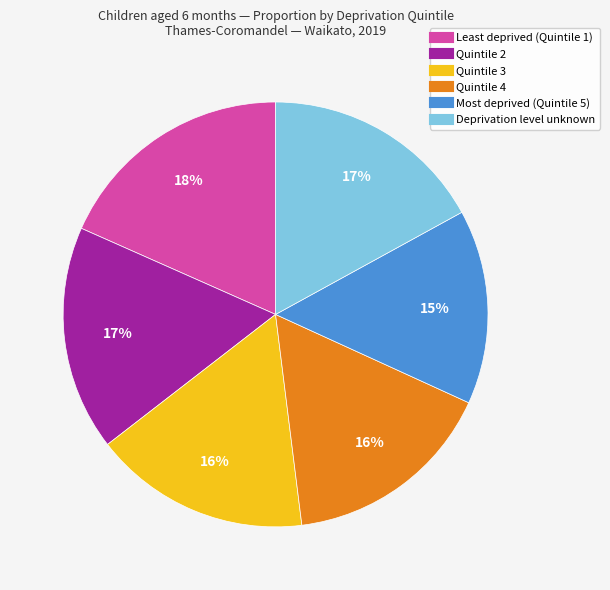

How many segments does this pie chart have?

6